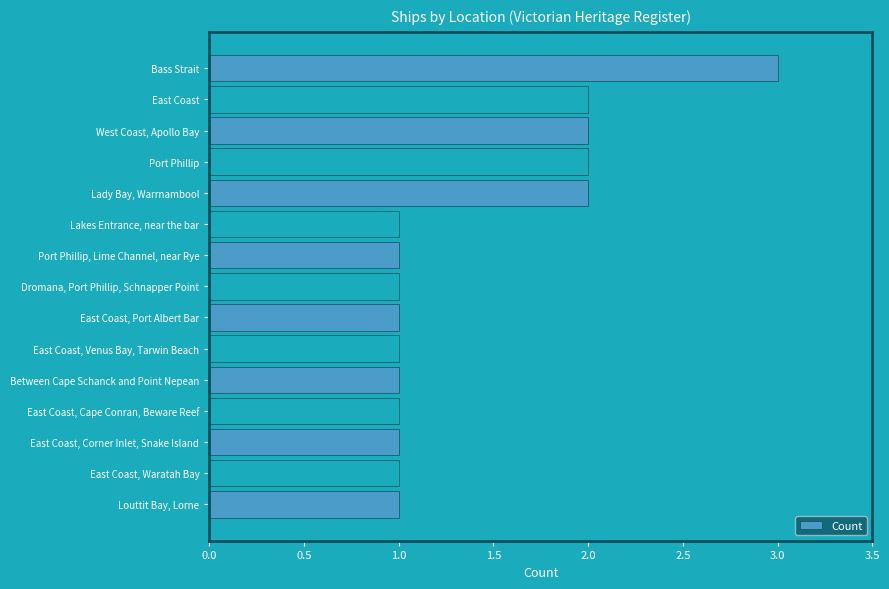

The chart shows a value of 1 at Dromana, Port Phillip, Schnapper Point. True or false?

True